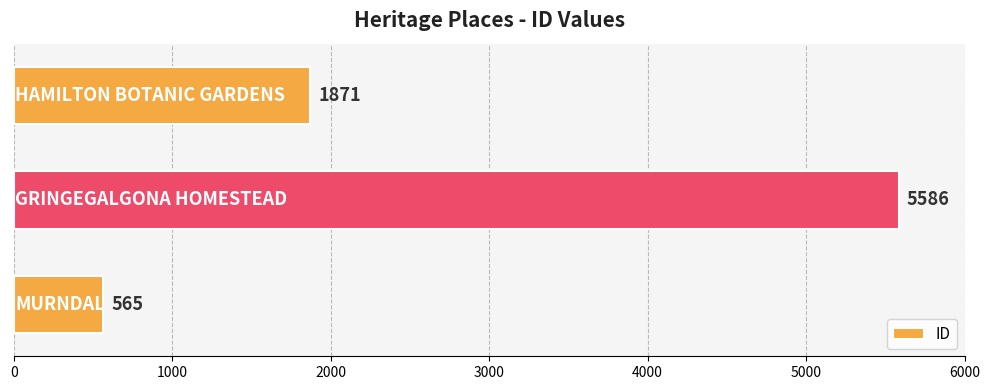

Count the values in the range 565 to 5586.

3